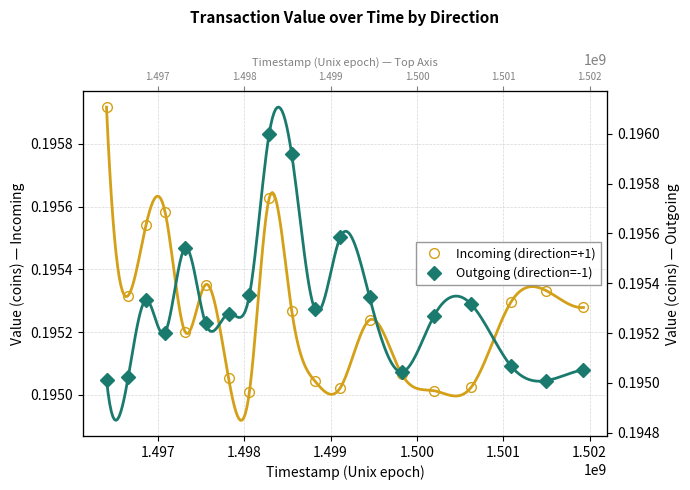

What is the label of the 3rd point from the left?

1.498